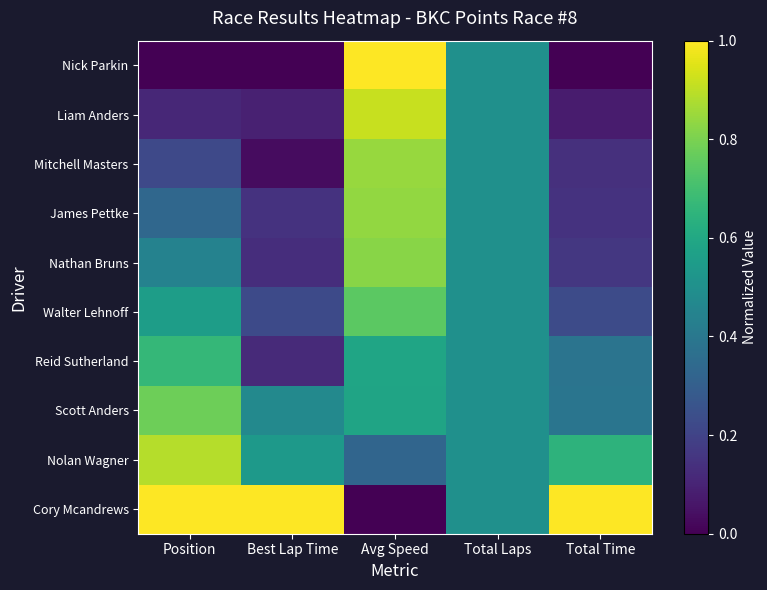

Rank the series by their maximum value, from lowest to highest.

Reid Sutherland, Walter Lehnoff, Scott Anders, Nathan Bruns, James Pettke, Mitchell Masters, Nolan Wagner, Liam Anders, Nick Parkin, Cory Mcandrews